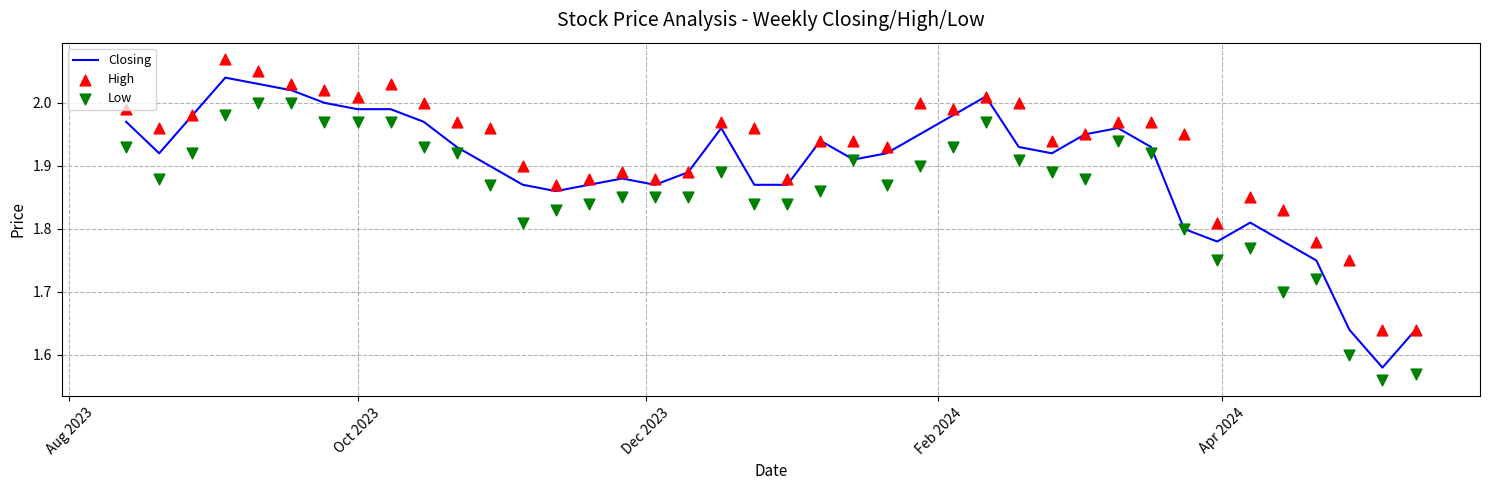

At how many categories does at least one series exceed 1?

40